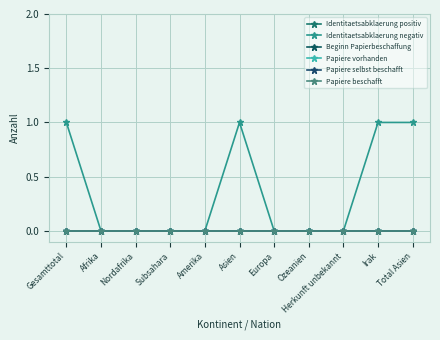

How many values in the Identitaetsabklaerung negativ series exceed 0?

4